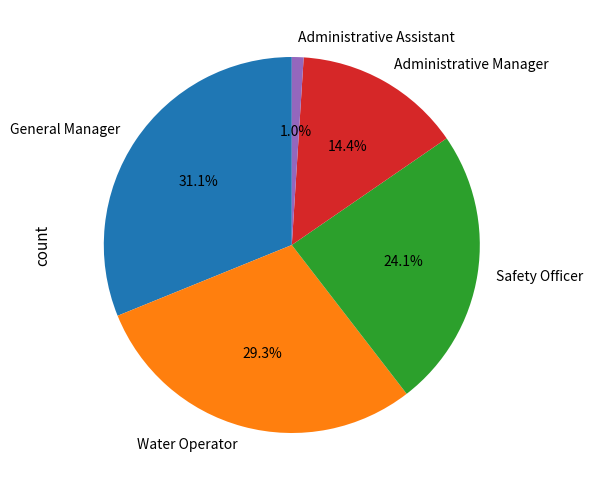

Which category has the biggest portion of the pie?

General Manager